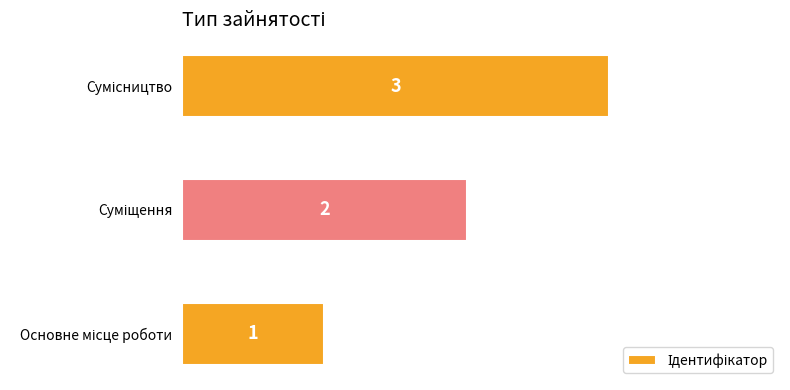

How many values are between 1 and 3?

3